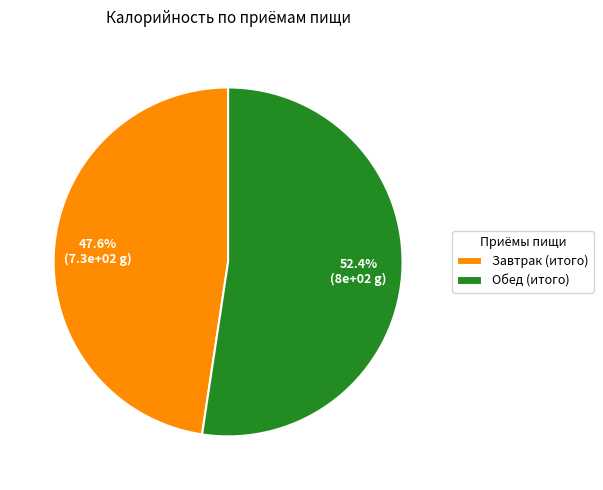

To the nearest percent, what percentage of the pie is Завтрак (итого)?

48%